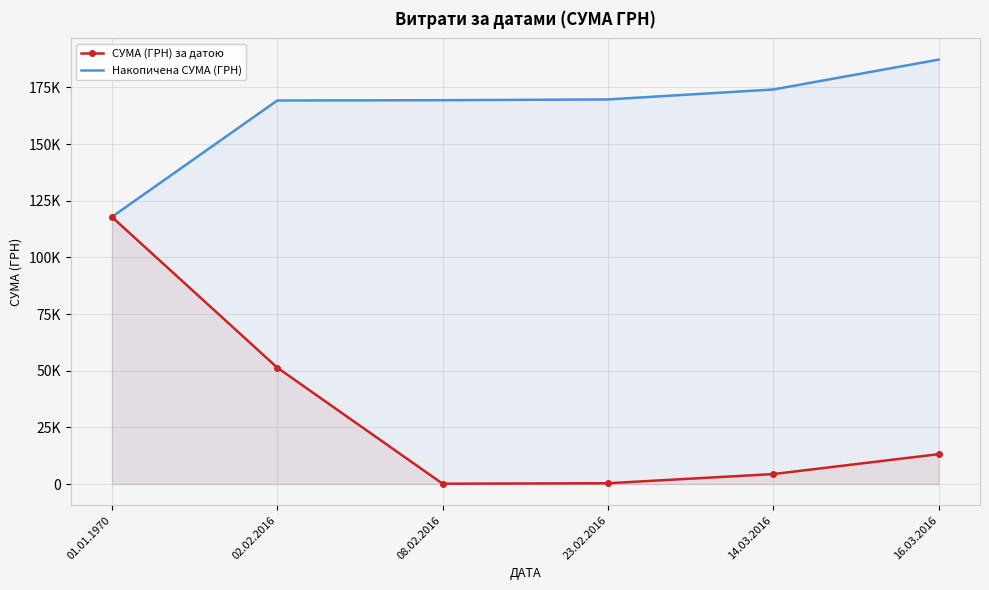

What is the difference between the maximum and minimum values in the Накопичена СУМА (ГРН) series?

69412.7